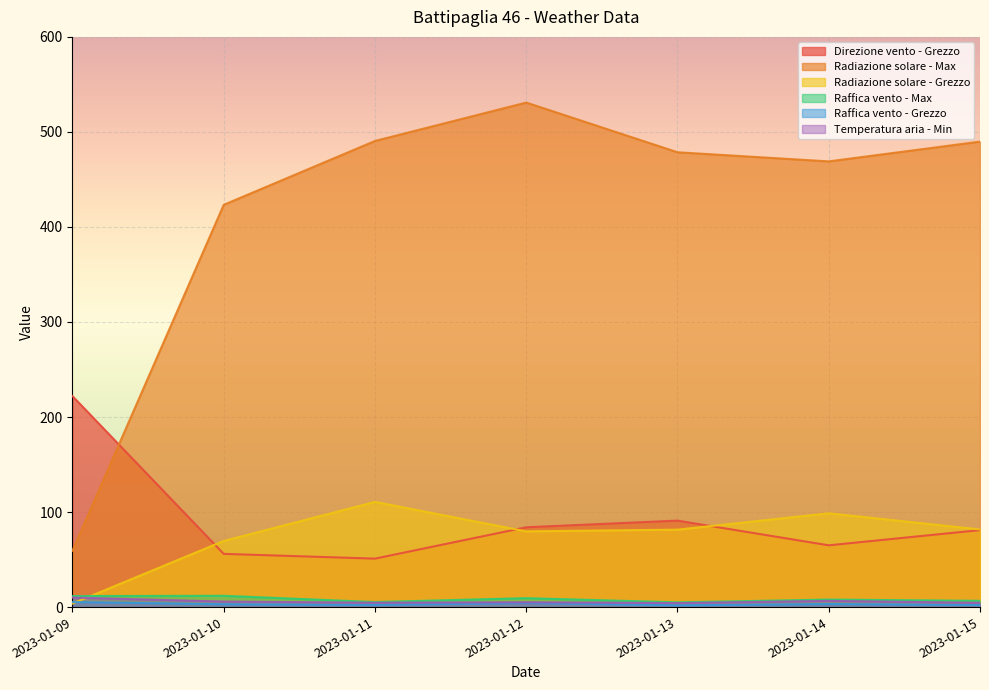

What is the value of the Direzione vento - Grezzo point at the 7th from the left?

81.0